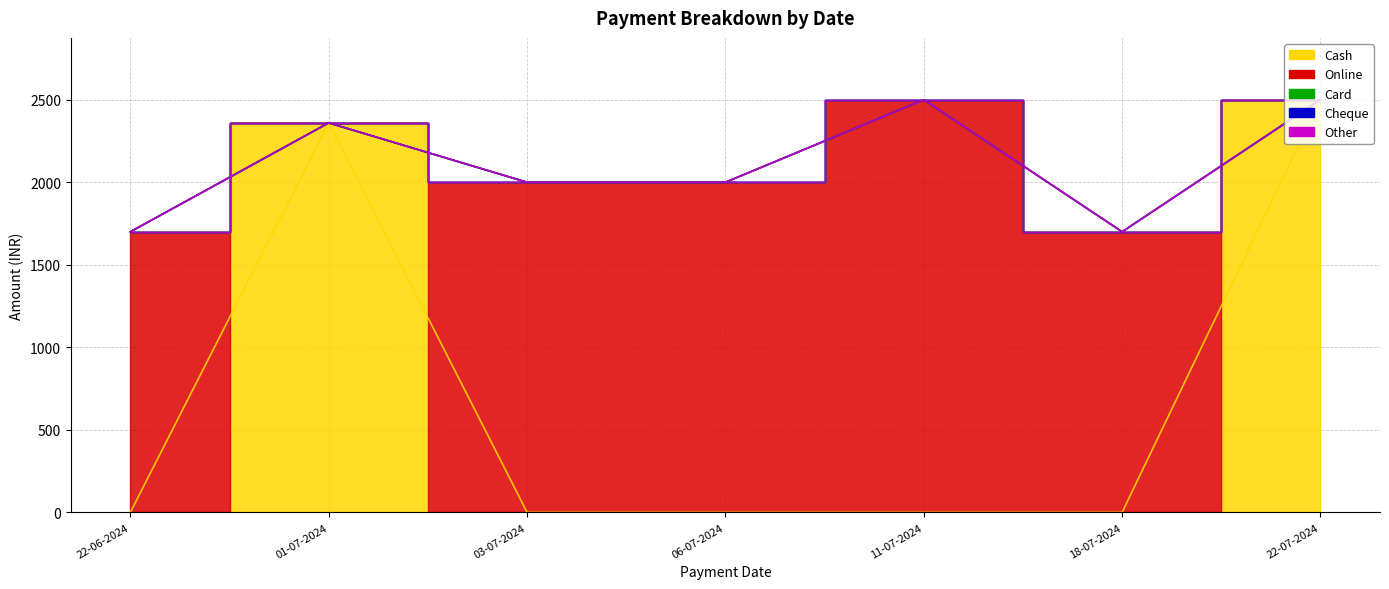

At which category does Online reach its first local peak?

11-07-2024